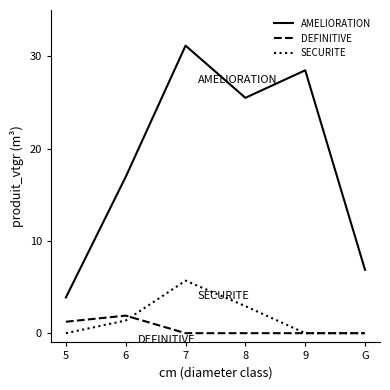

True or false: DEFINITIVE and AMELIORATION cross at least once.

False